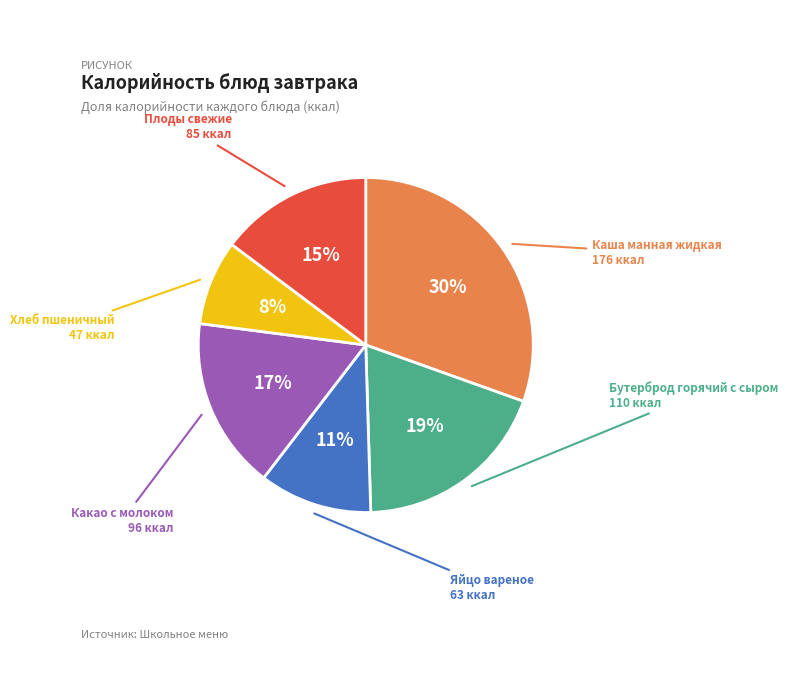

How many slices are in this pie chart?

6